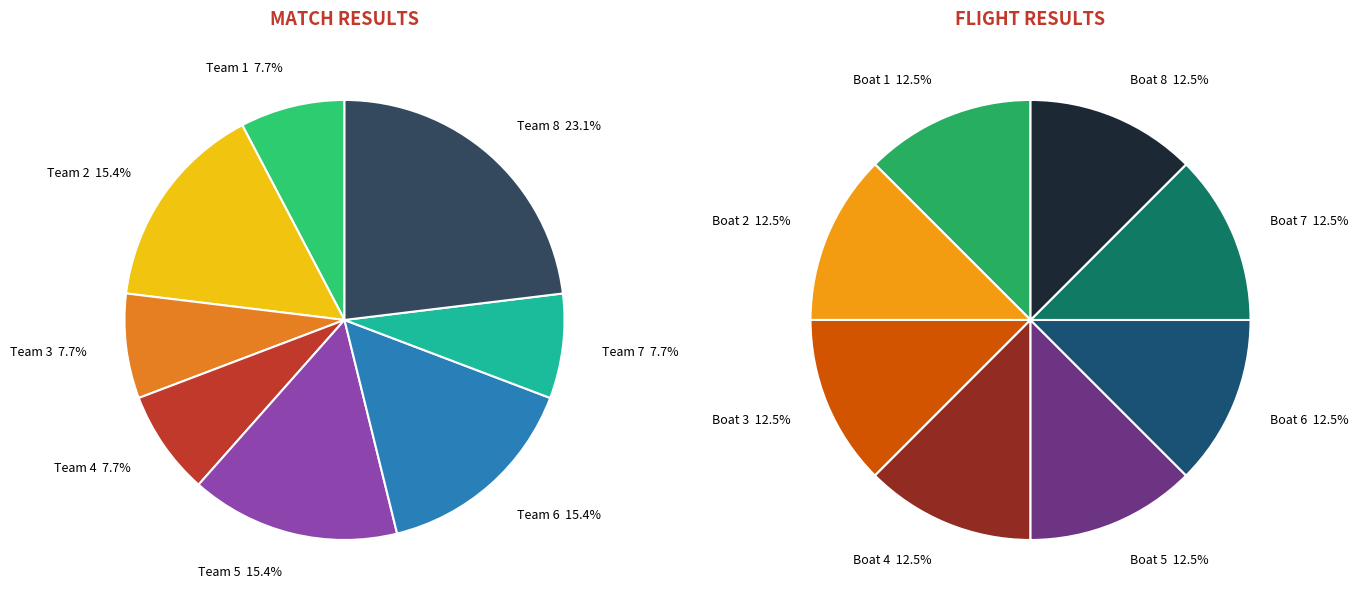

The 6 slice represents 11% of the pie. True or false?

False